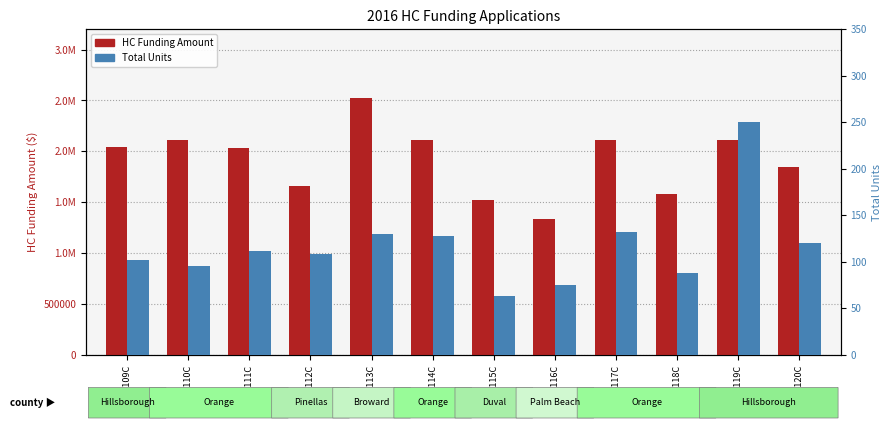

What is the label of the 10th bar from the left?

2016-118C